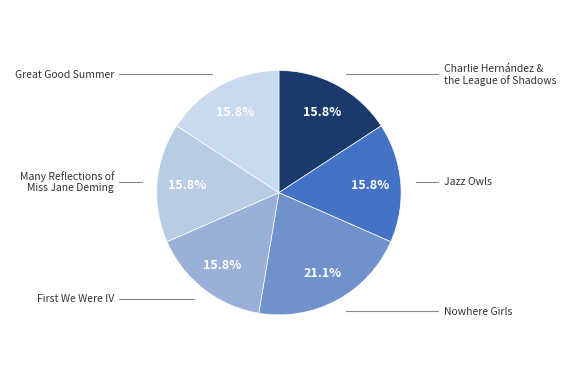

True or false: Jazz Owls accounts for 6% of the total.

False